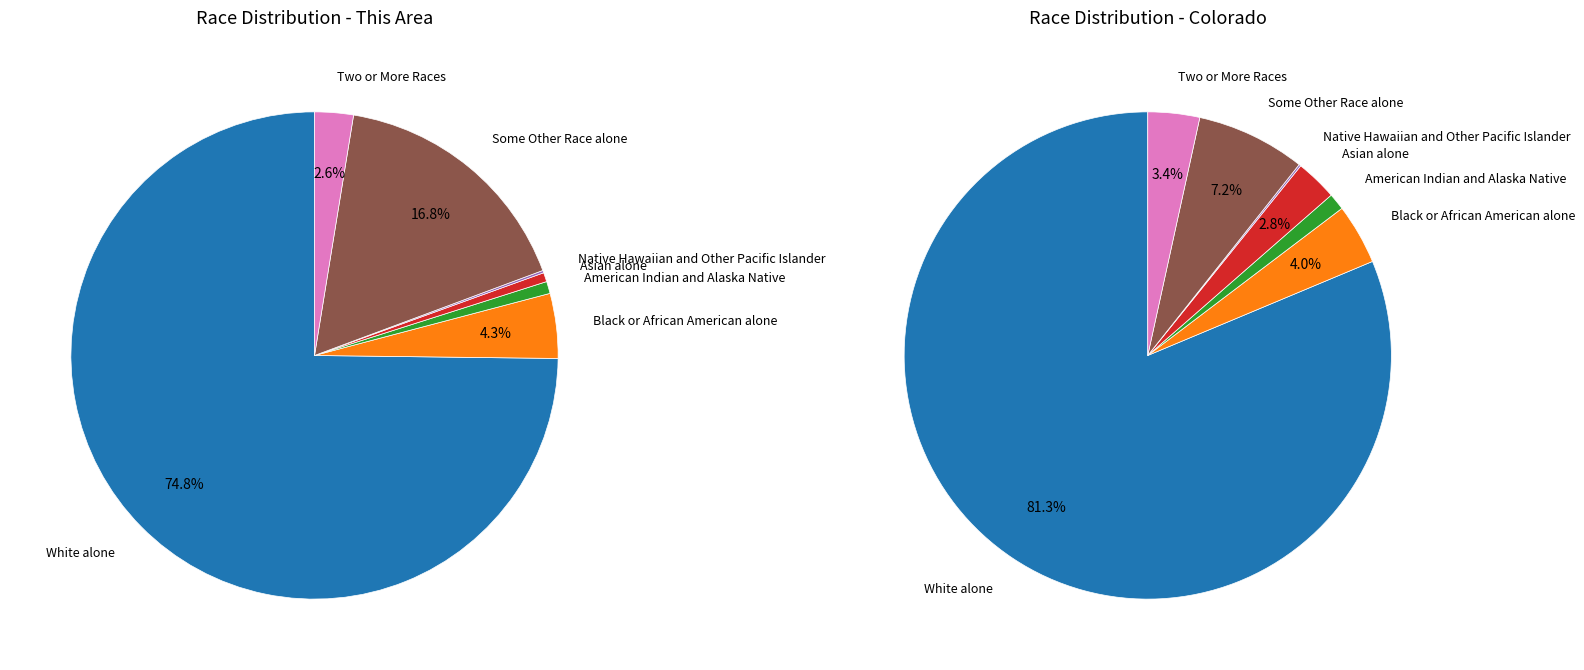

What percentage is the American Indian and Alaska Native slice, to the nearest percent?

1%